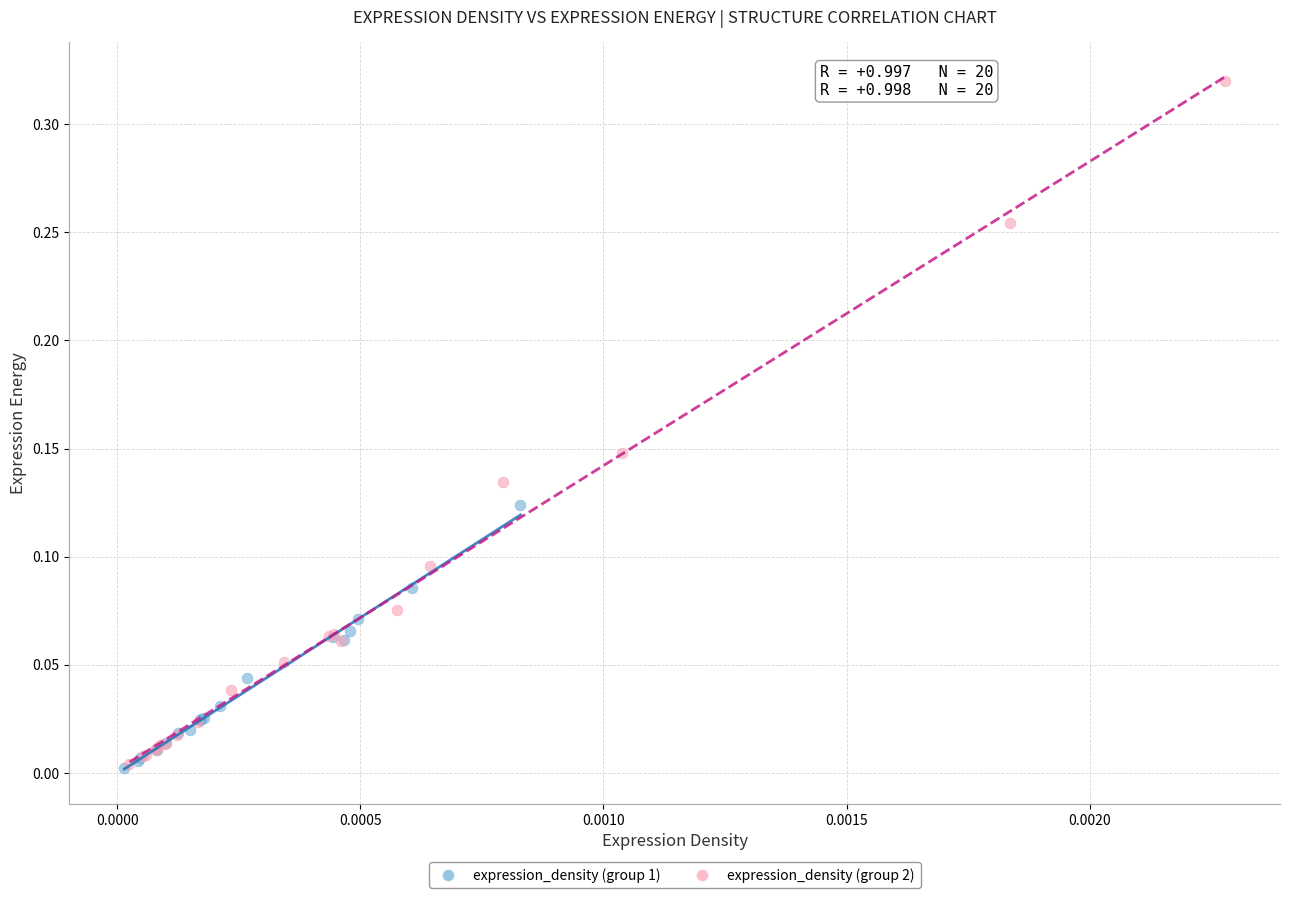

Which series has the largest Y range (max minus min)?

expression_density (group 2)